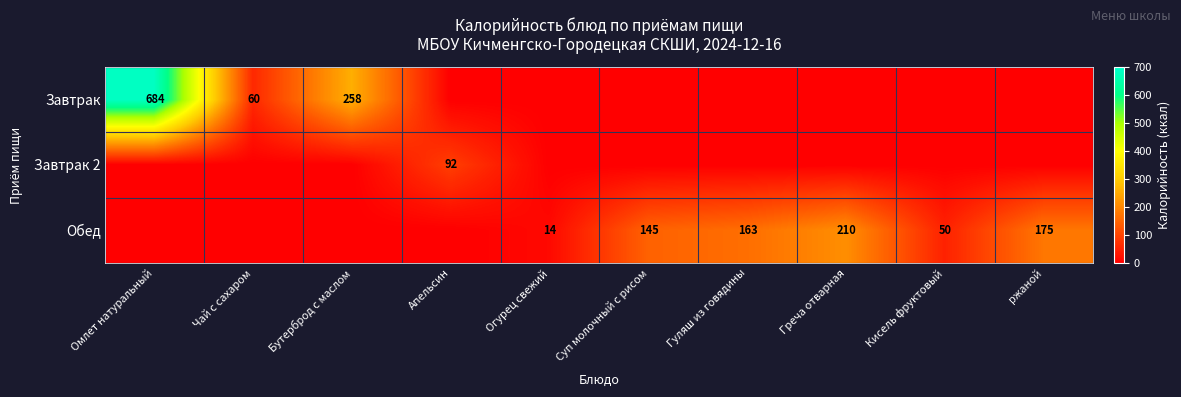

The Завтрак series shows 60 at Чай с сахаром. True or false?

True